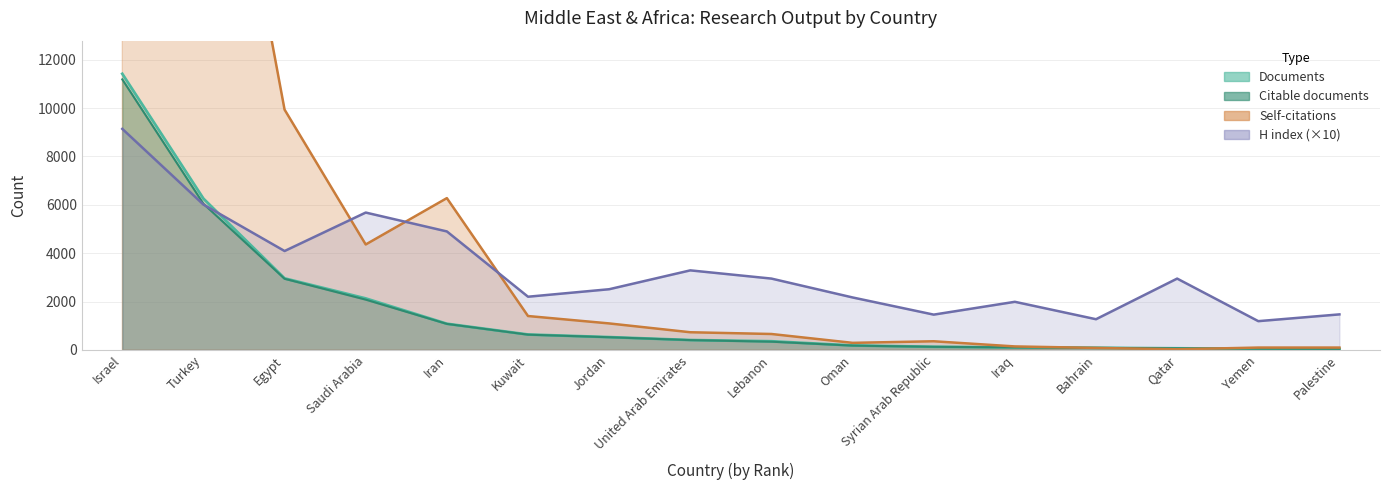

Reading left to right, list all the values displayed in this chart.

Documents: 11417	6256	2959	2130	1083	638	530	409	359	185	130	105	88	67	51	44
Citable documents: 11186	6043	2942	2080	1076	631	525	406	341	179	129	105	87	66	49	43
Self-citations: 52301	27954	9935	4360	6277	1402	1096	731	659	293	358	145	83	27	98	98
H index: 9140	6010	4090	5680	4900	2200	2510	3290	2950	2170	1460	1990	1270	2950	1190	1470